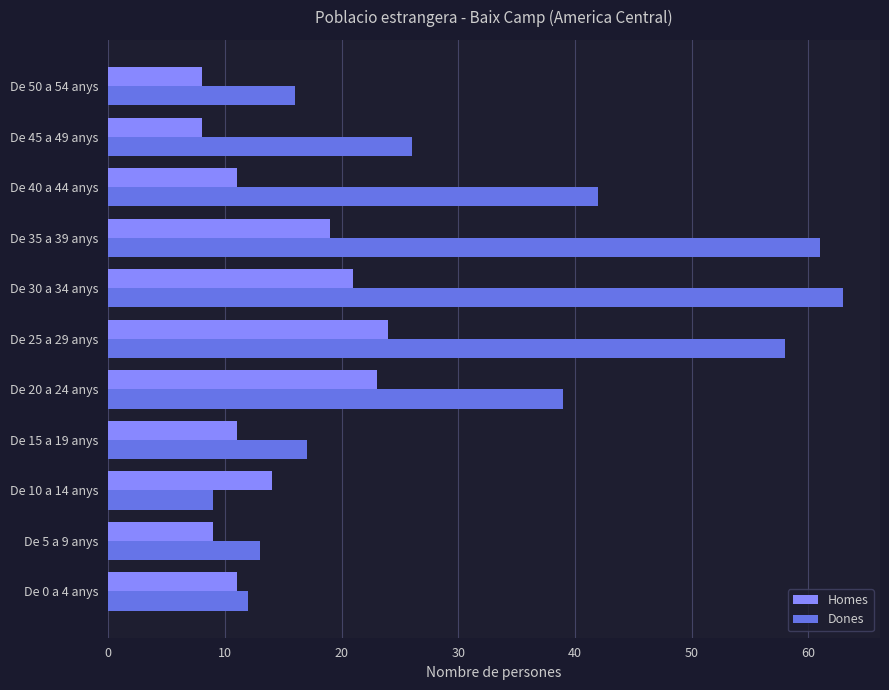

At how many categories does at least one series exceed 49?

3